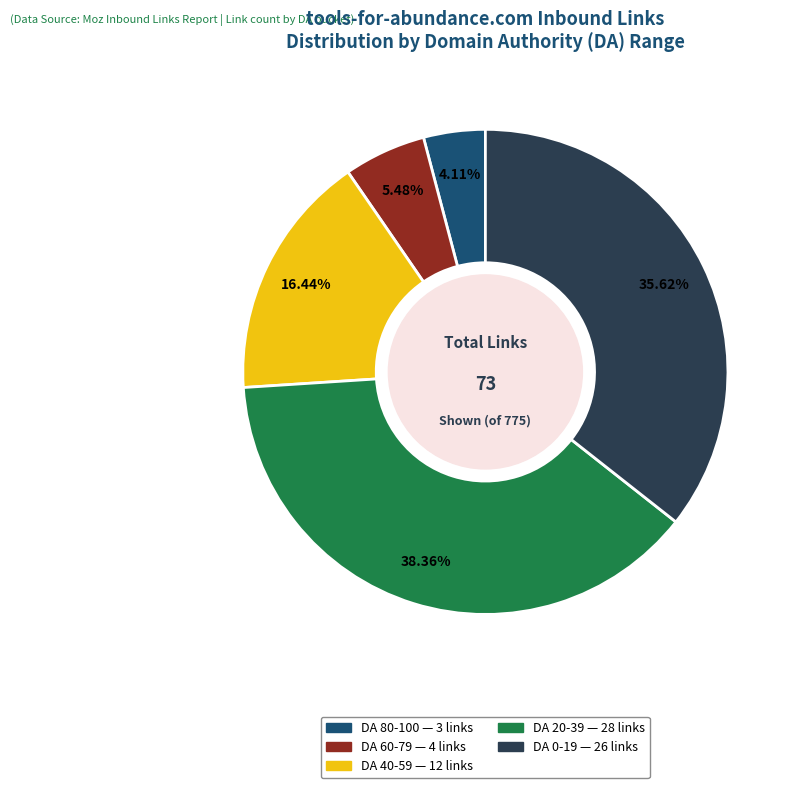

Count the number of slices in the pie.

5